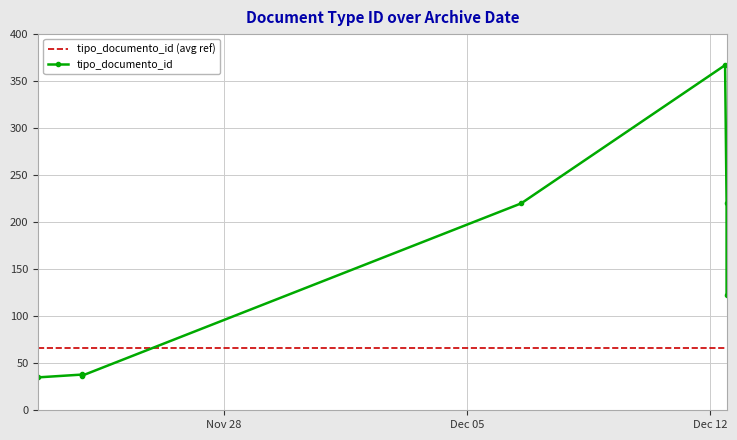

What is the sum of all values?

1115